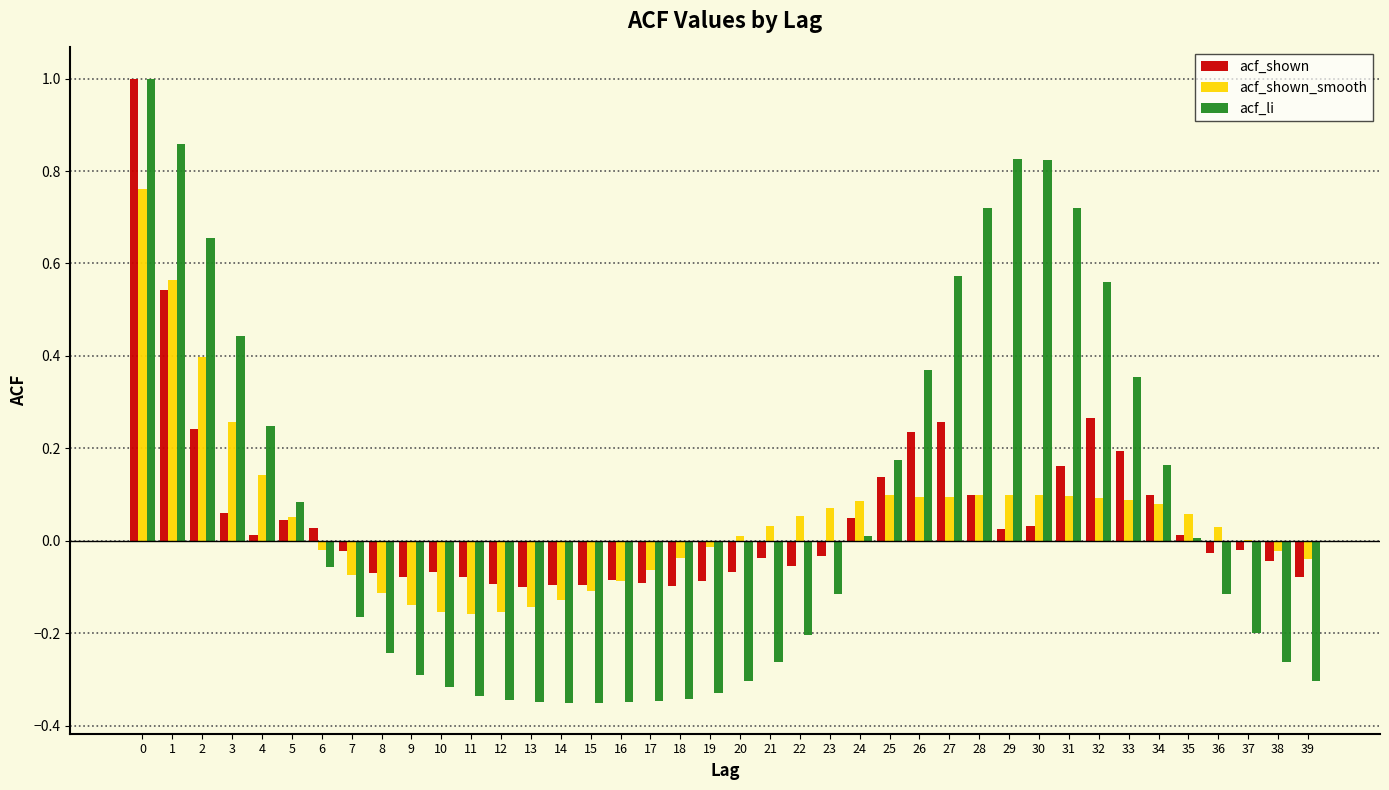

Which series changed the most between 12 and 26?

acf_li